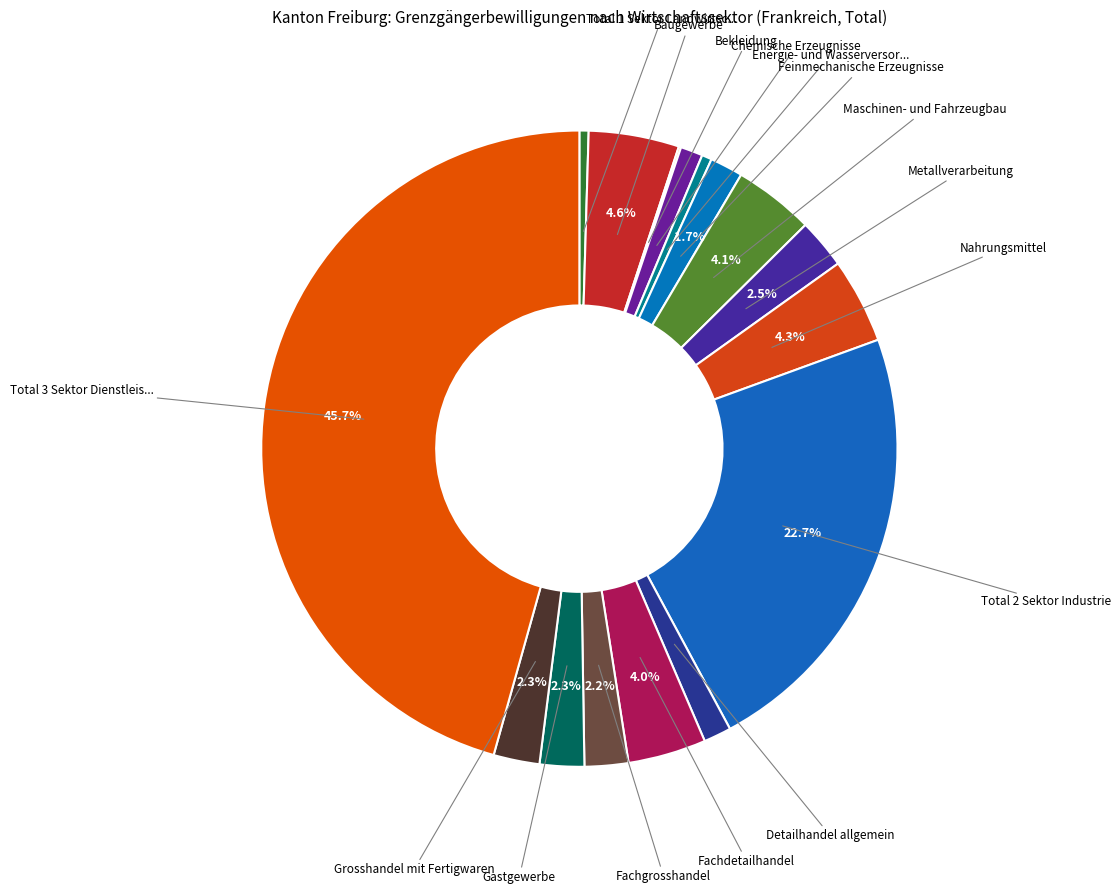

How many segments does this pie chart have?

16